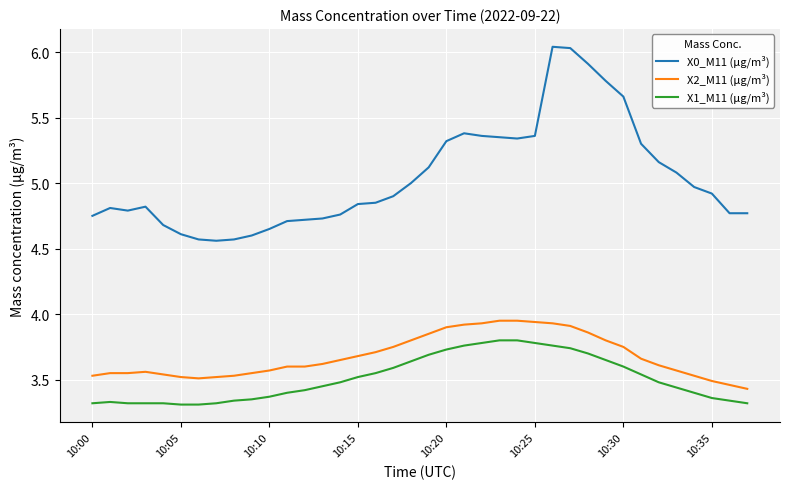

Which series has the largest total across all categories?

X0_M11 (μg/m³)